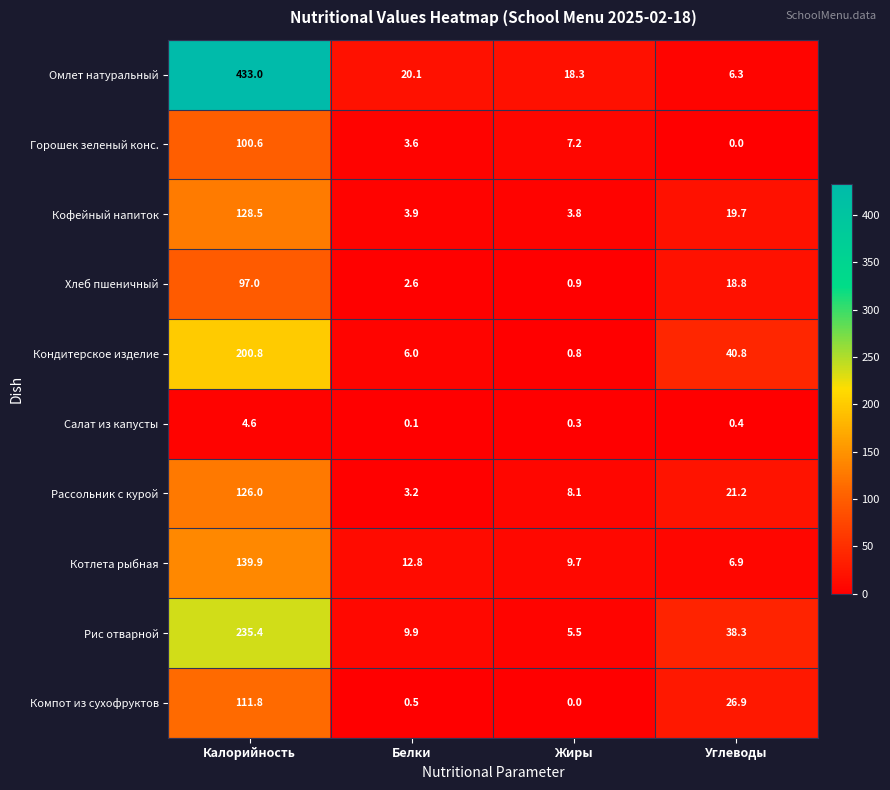

True or false: Компот из сухофруктов has a value of 44.5 at Жиры.

False